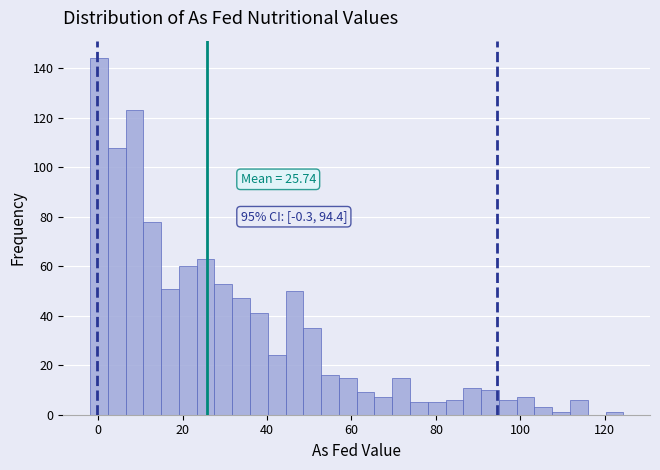

Around what value on the x-axis is the tallest bar? Give the approximate position of its centre, as read against the axis.

0